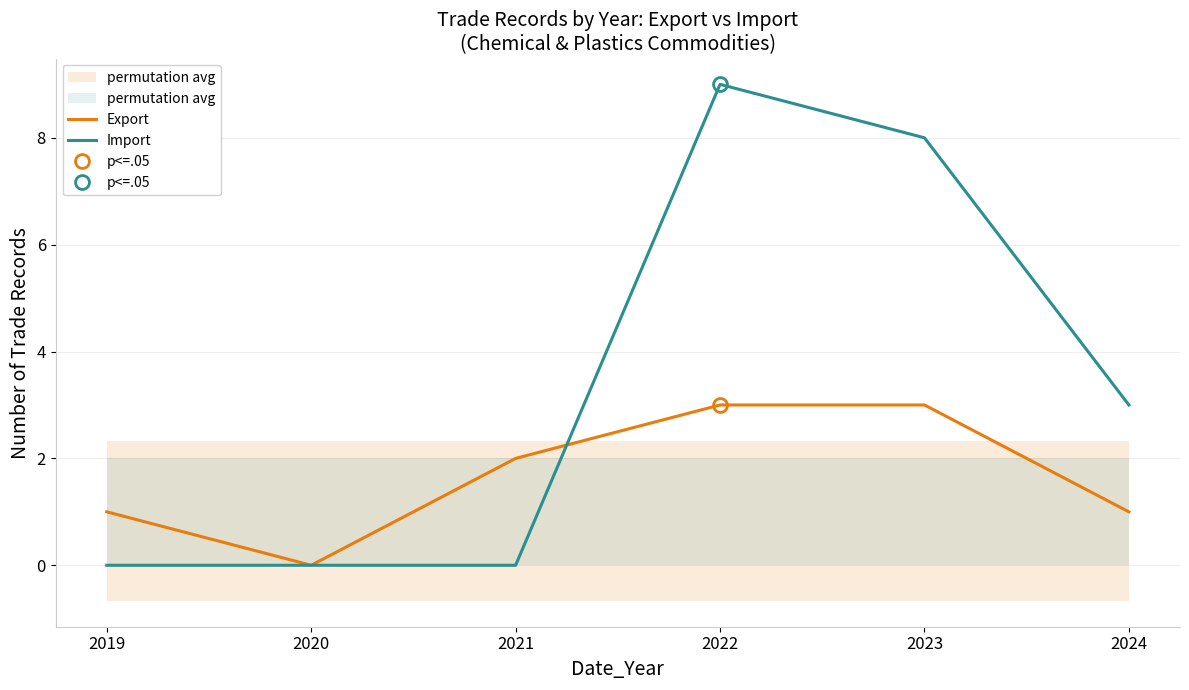

What is the difference between the Export values at 2019 and 2022?

2